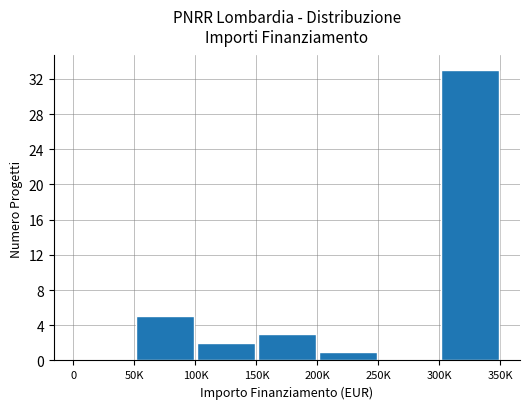

What is the sum of all values?

44